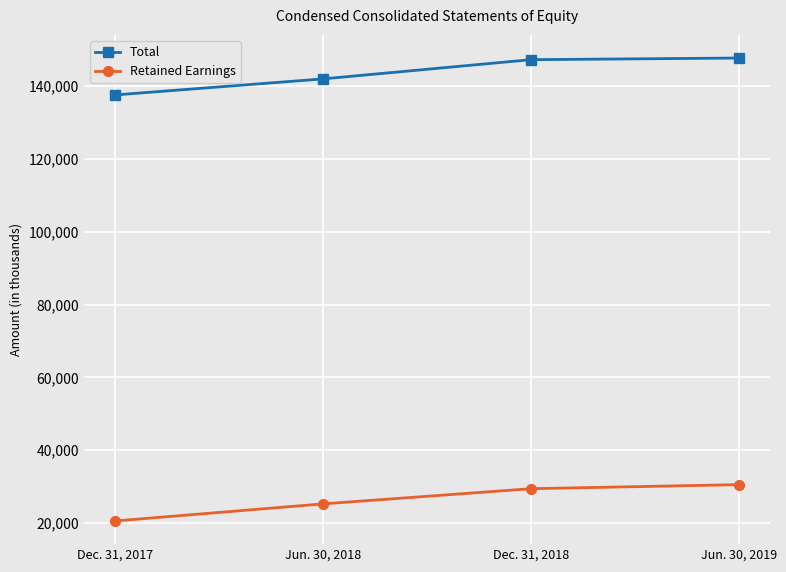

The value of Total at Dec. 31, 2017 is 137611. True or false?

True